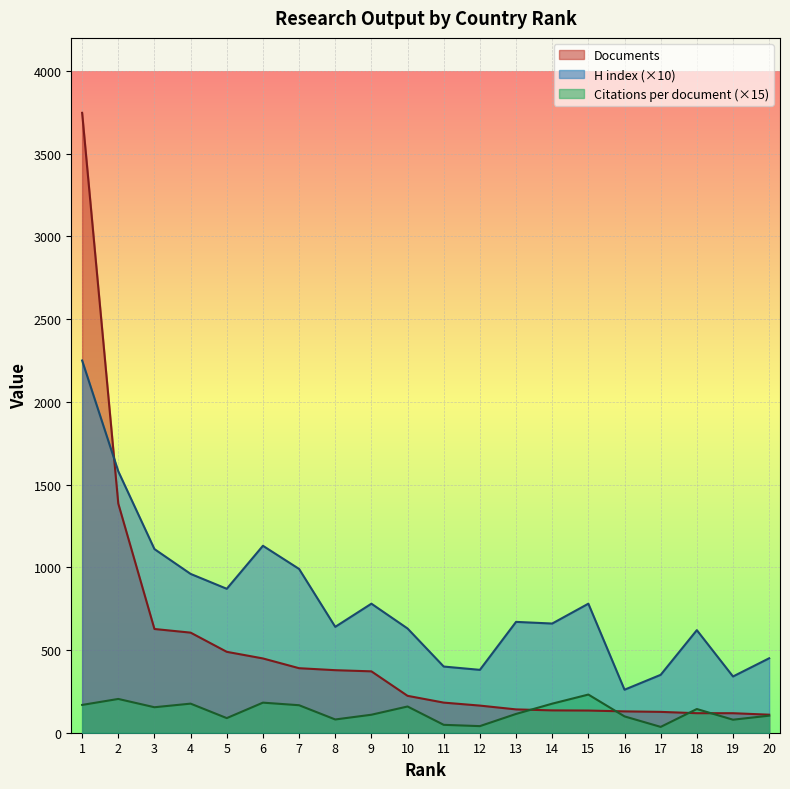

Rank the series by their average value, from lowest to highest.

Citations per document (×15), Documents, H index (×10)